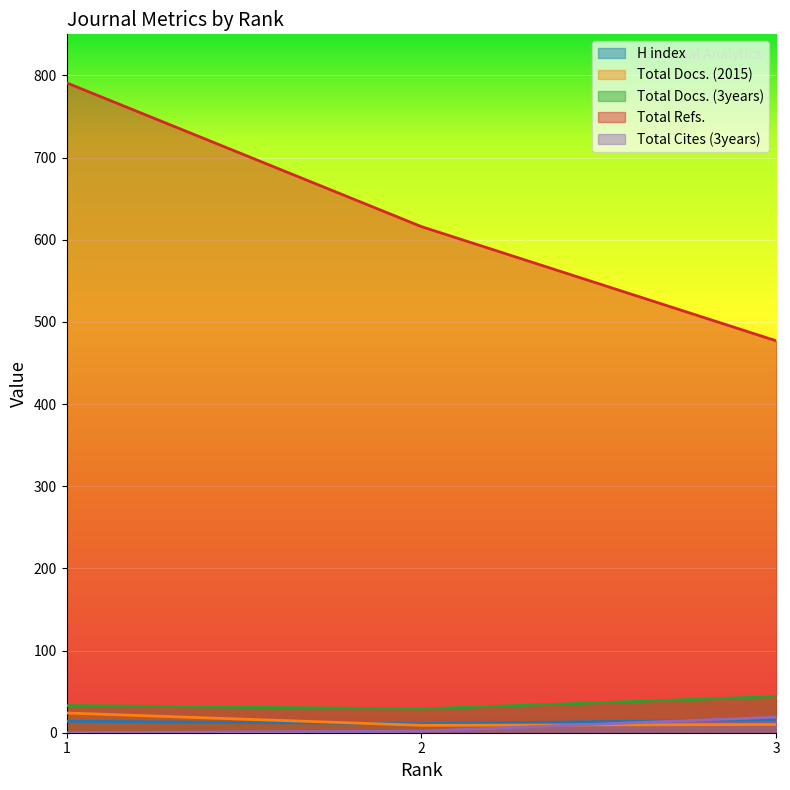

Which series has the widest spread of values?

Total Refs.